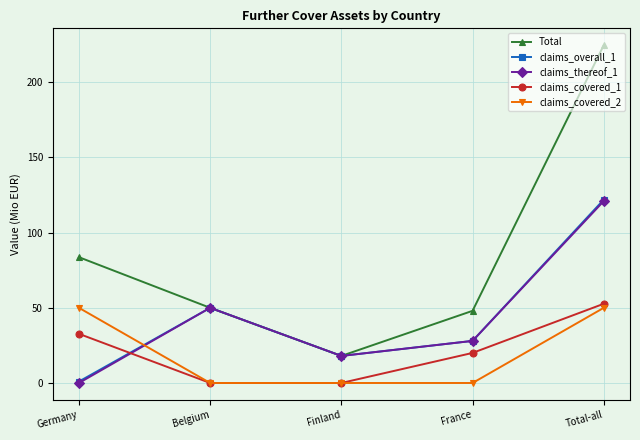

Is this an area chart (filled region under the line)?

No